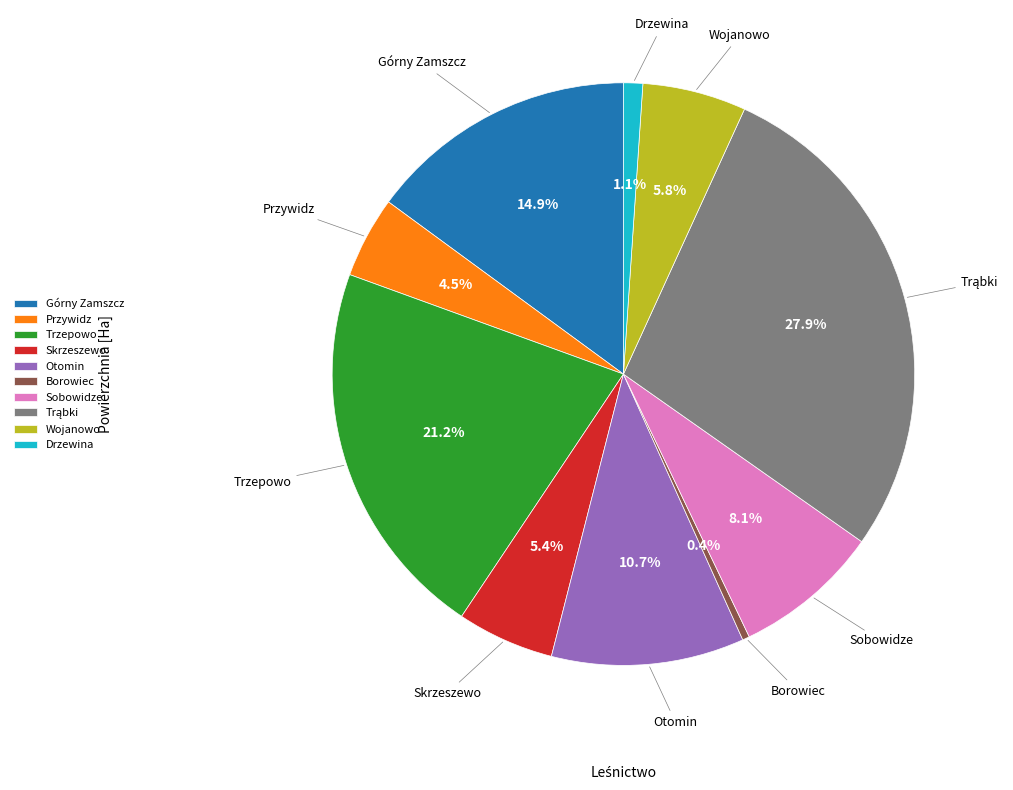

Between Wojanowo and Przywidz, which is larger?

Wojanowo